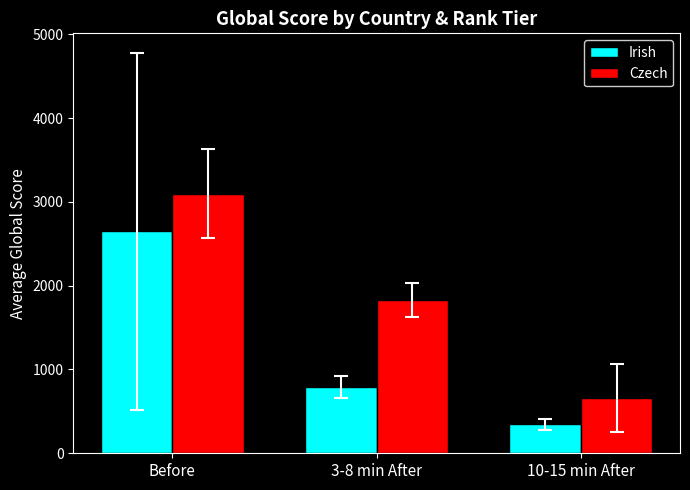

Which series has the largest total across all categories?

Czech